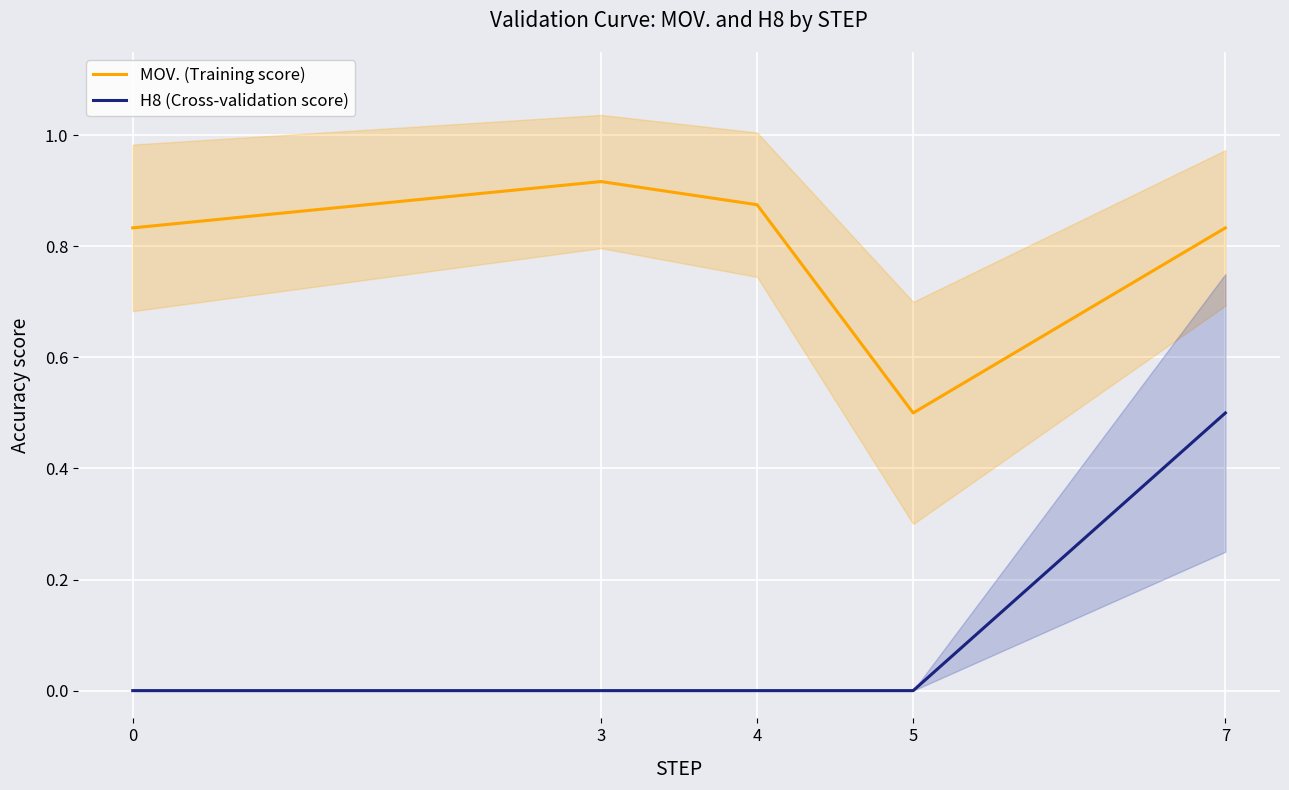

True or false: H8 (Cross-validation score) has a value of 0.2 at 5.

False